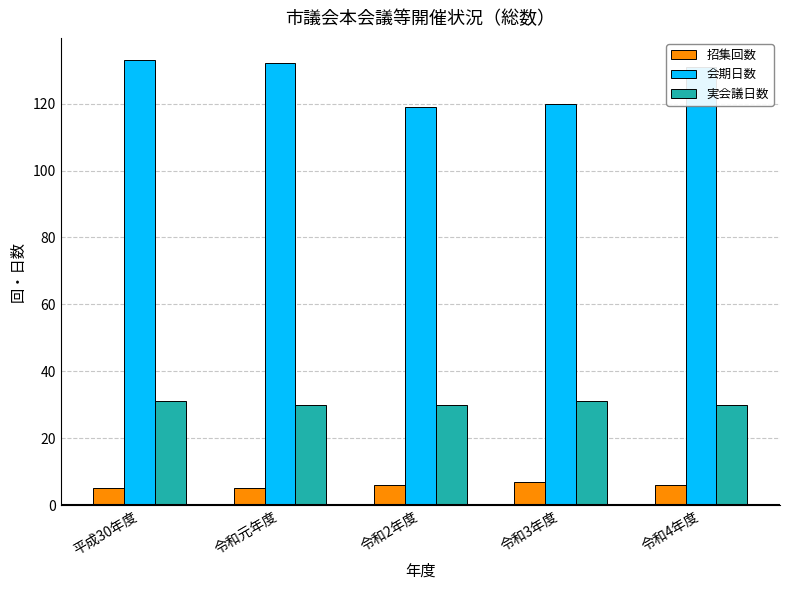

True or false: 実会議日数 has a value of 30 at 令和元年度.

True